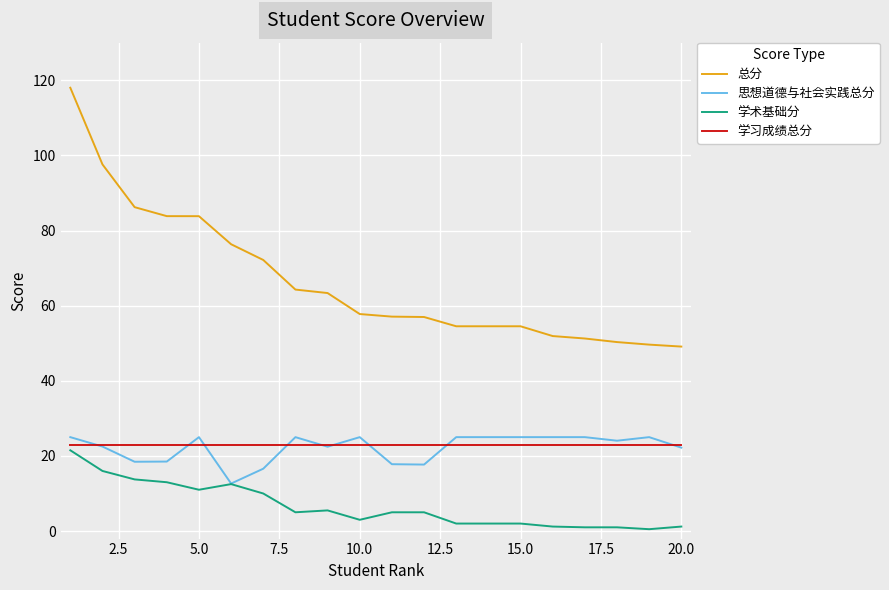

List the series in order of their peak value, lowest first.

学术基础分, 学习成绩总分, 思想道德与社会实践总分, 总分